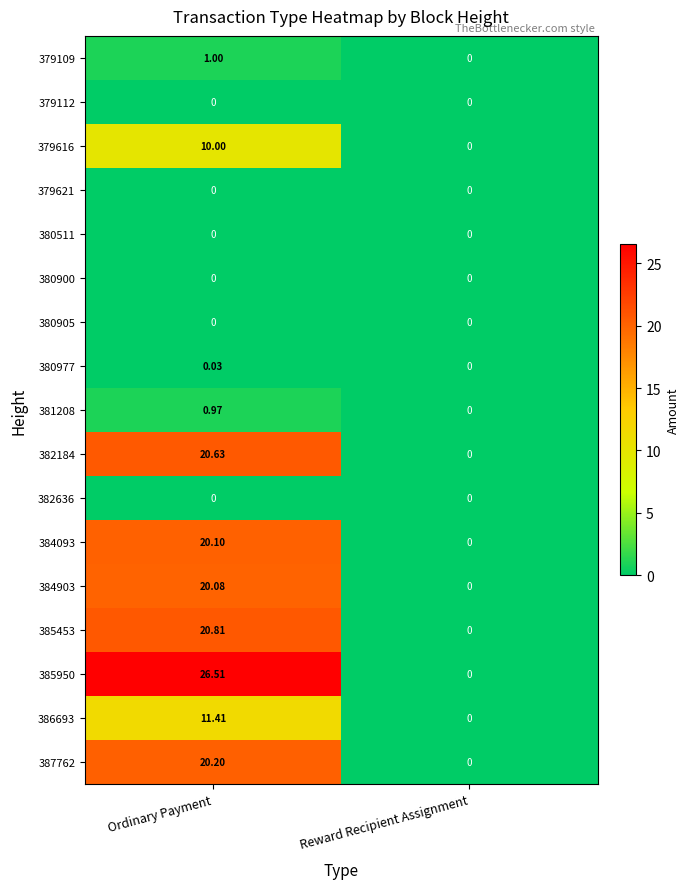

Which series has the largest range (max minus min)?

385950